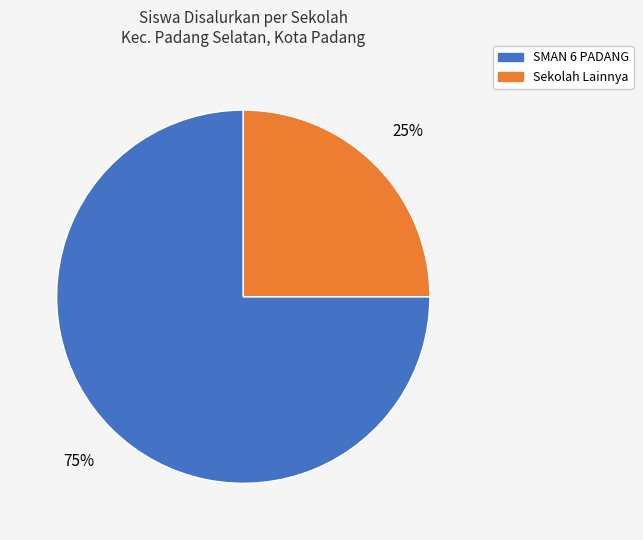

Does any single category account for the majority?

Yes